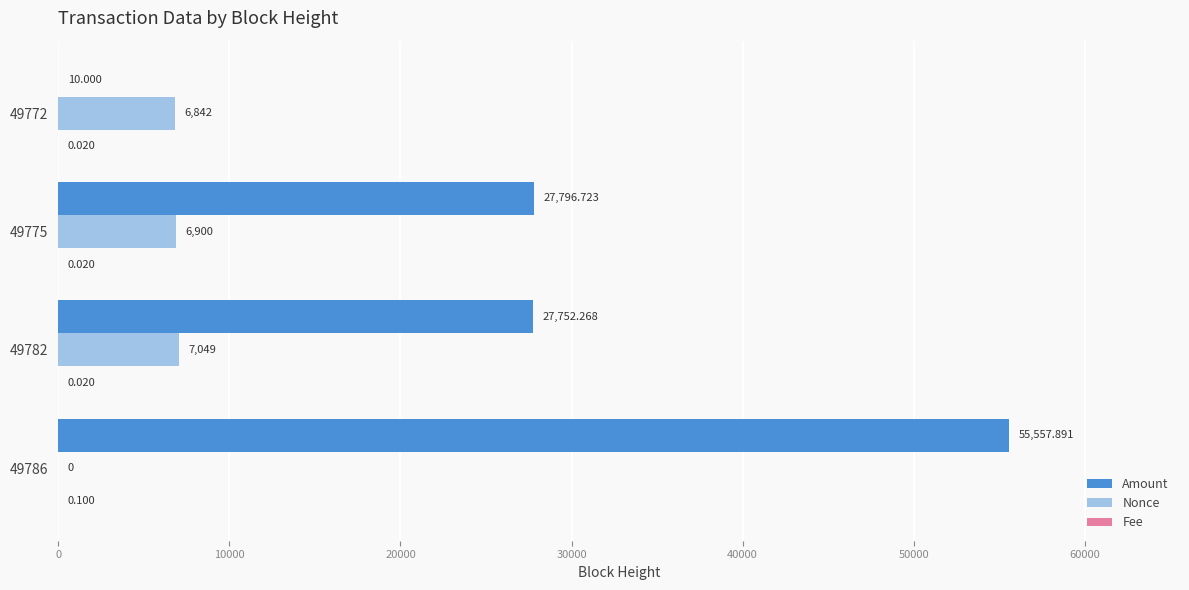

Is the value of Amount at 49772 greater than the value of Nonce at 49782?

No